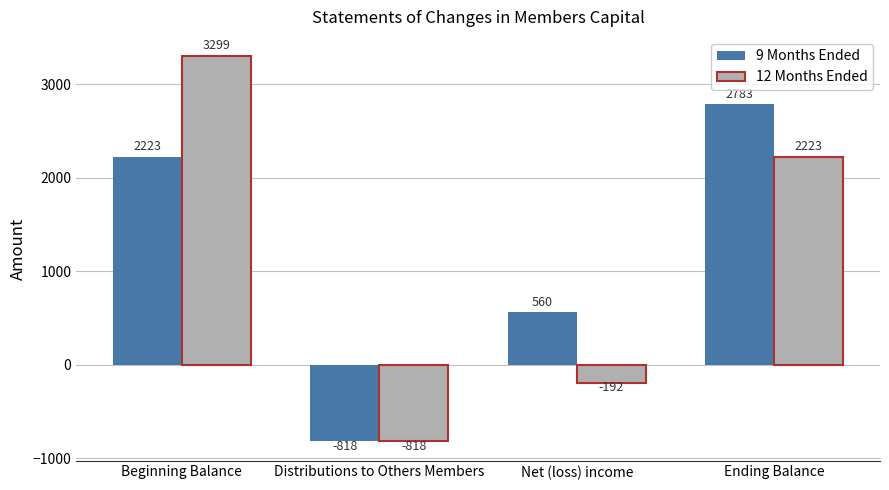

Rank the series by their average value, from highest to lowest.

9 Months Ended, 12 Months Ended